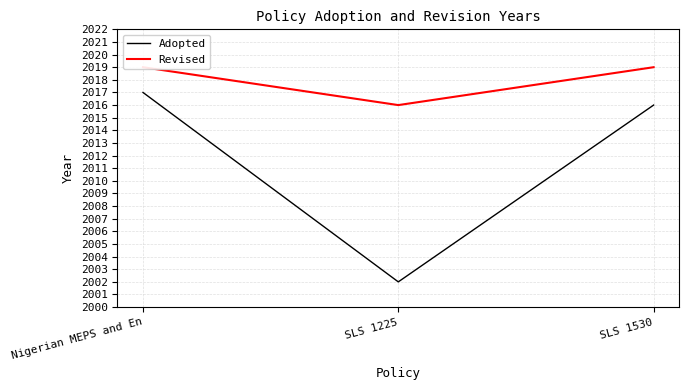

What is the label of the 2nd point from the right?

SLS 1225